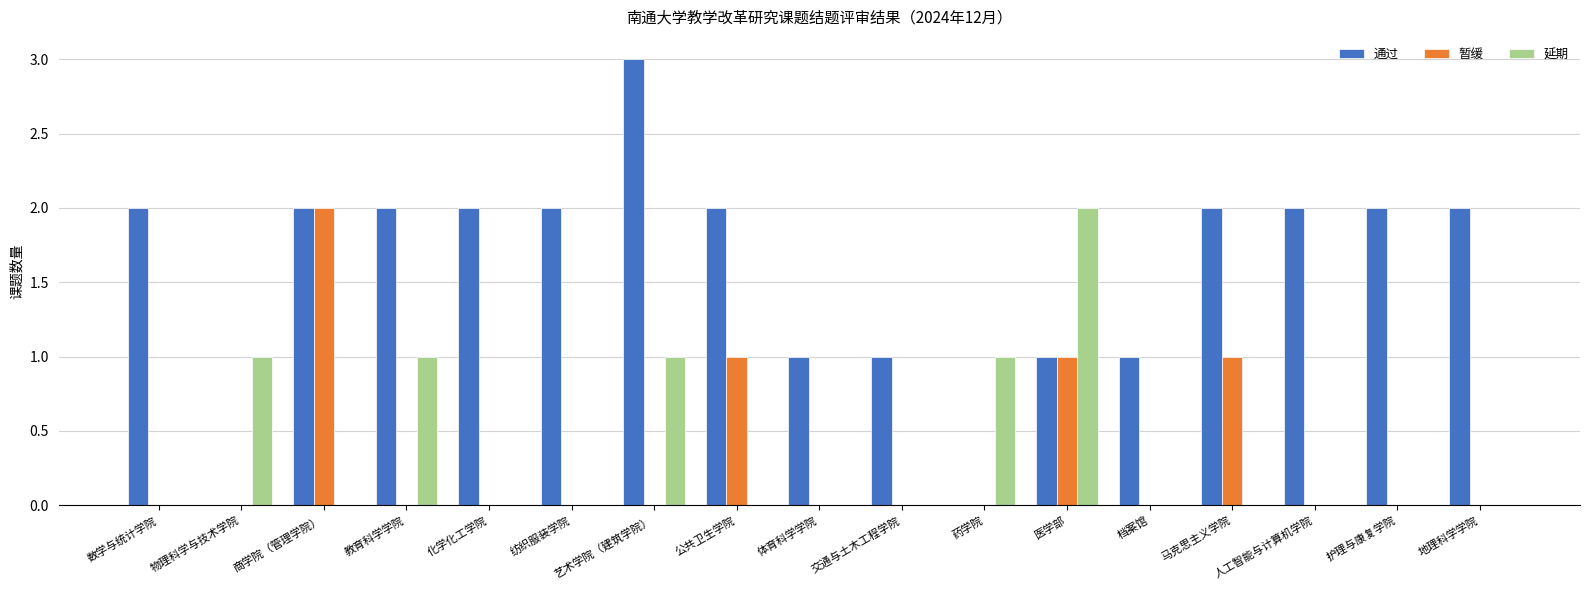

What is the sum of the 通过 values at 公共卫生学院 and 地理科学学院?

4